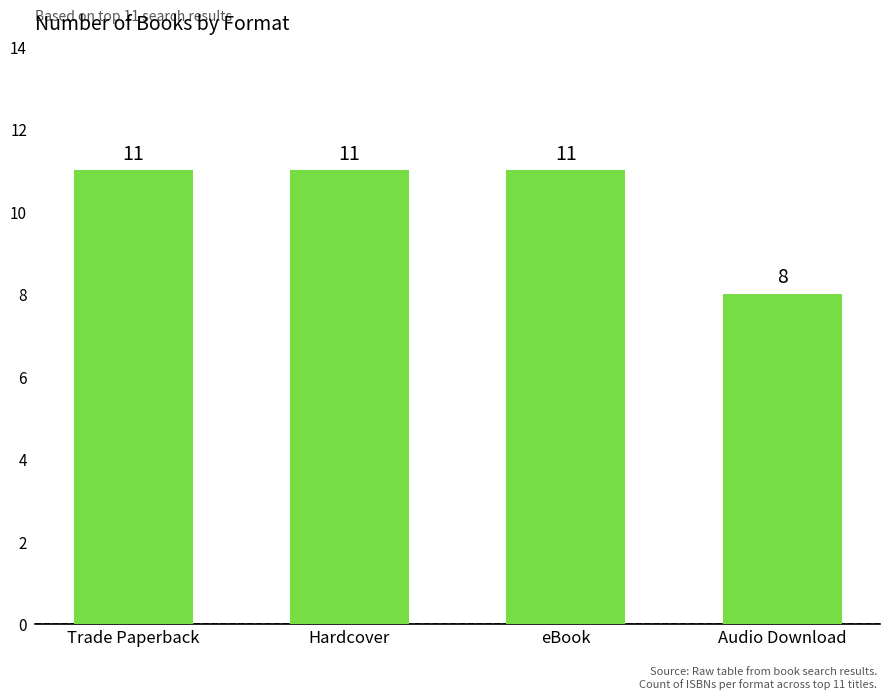

Which category has the lowest value across all series?

Audio Download